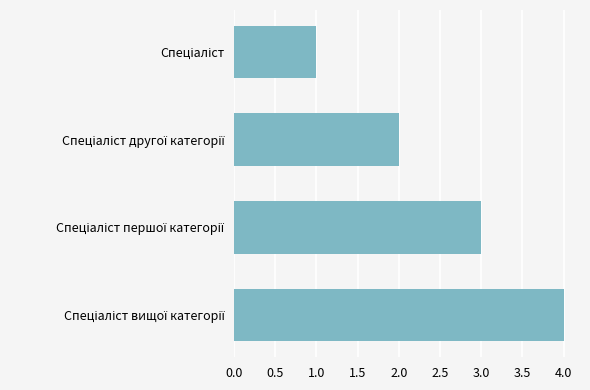

What is the difference between the maximum and minimum values?

3